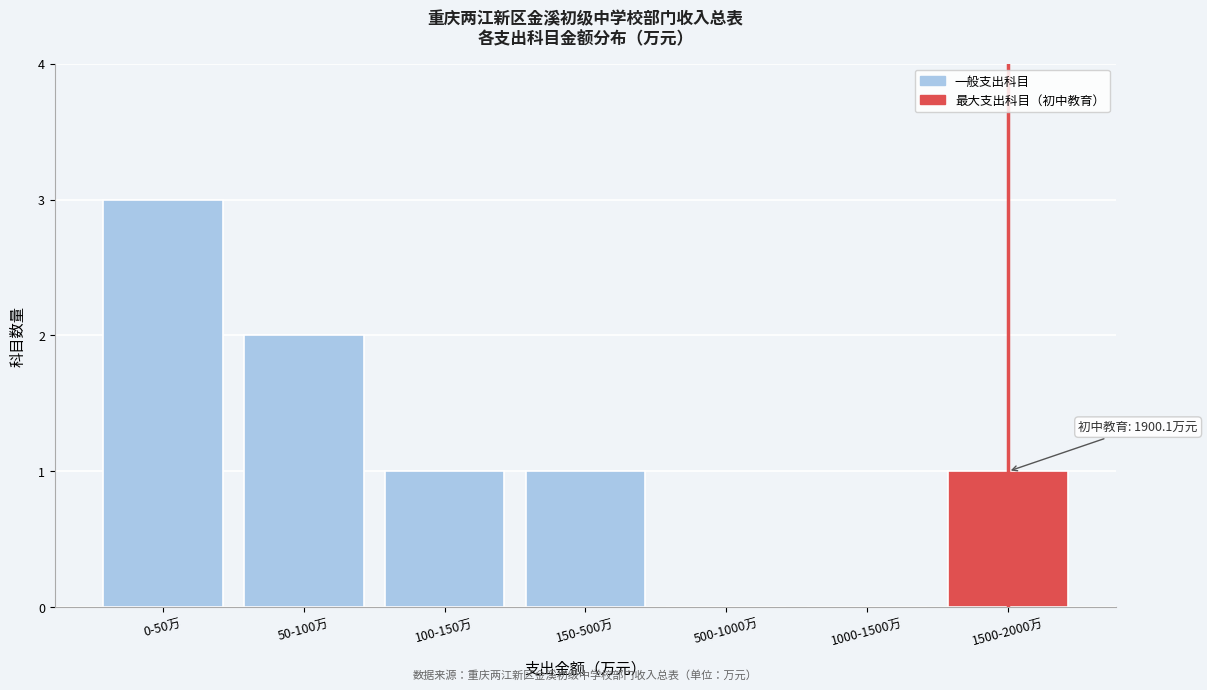

Reading left to right, what are all the values shown in this chart?

0-50万=3	50-100万=2	100-150万=1	150-500万=1	500-1000万=0	1000-1500万=0	1500-2000万=1